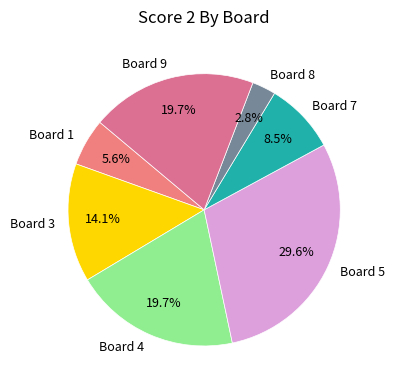

To the nearest percent, what is the difference between the largest and smallest slice percentages?

27%